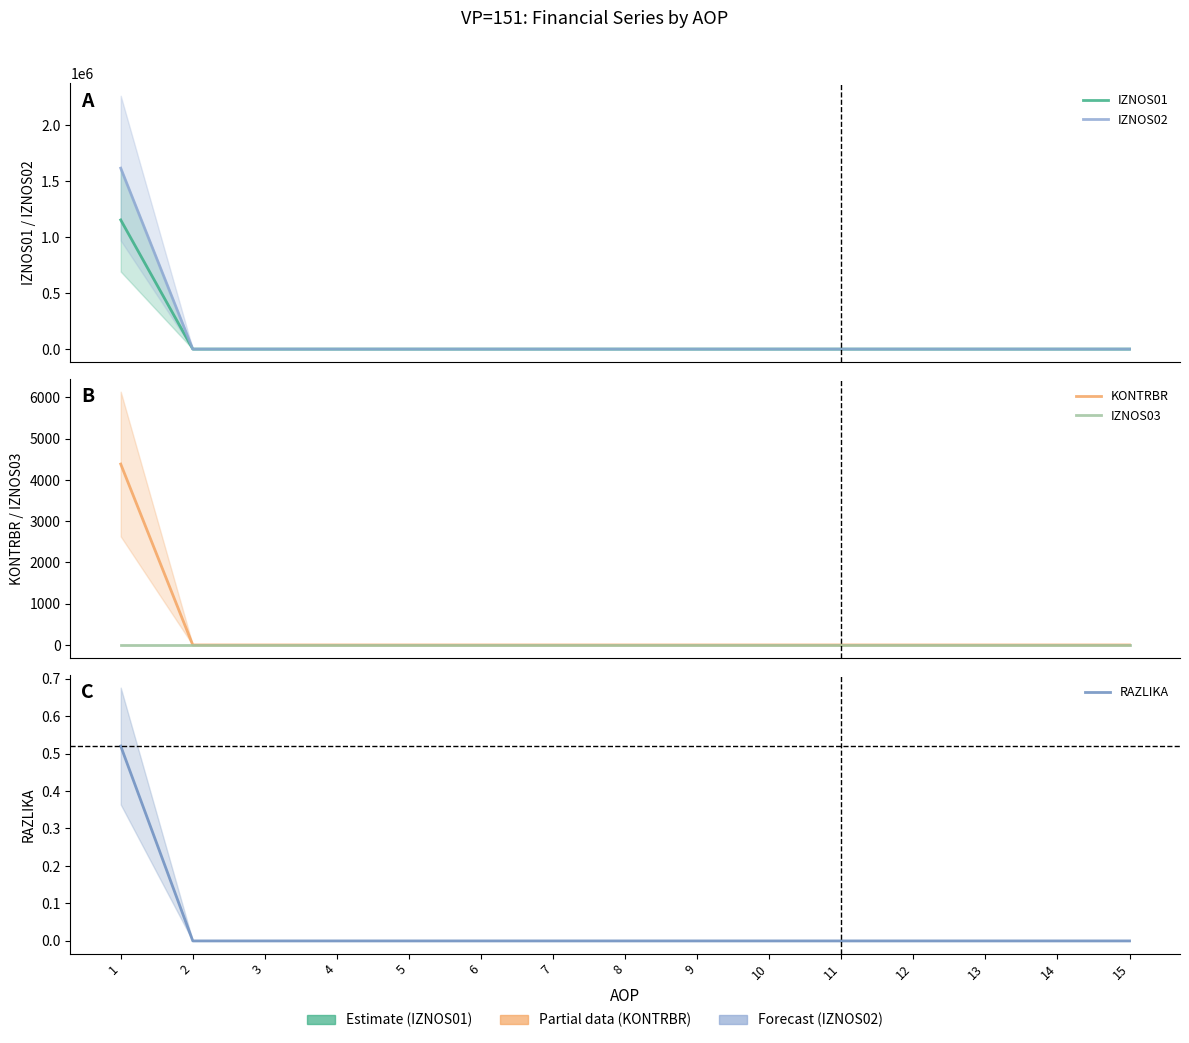

True or false: KONTRBR has more than 0 interior local peaks.

False